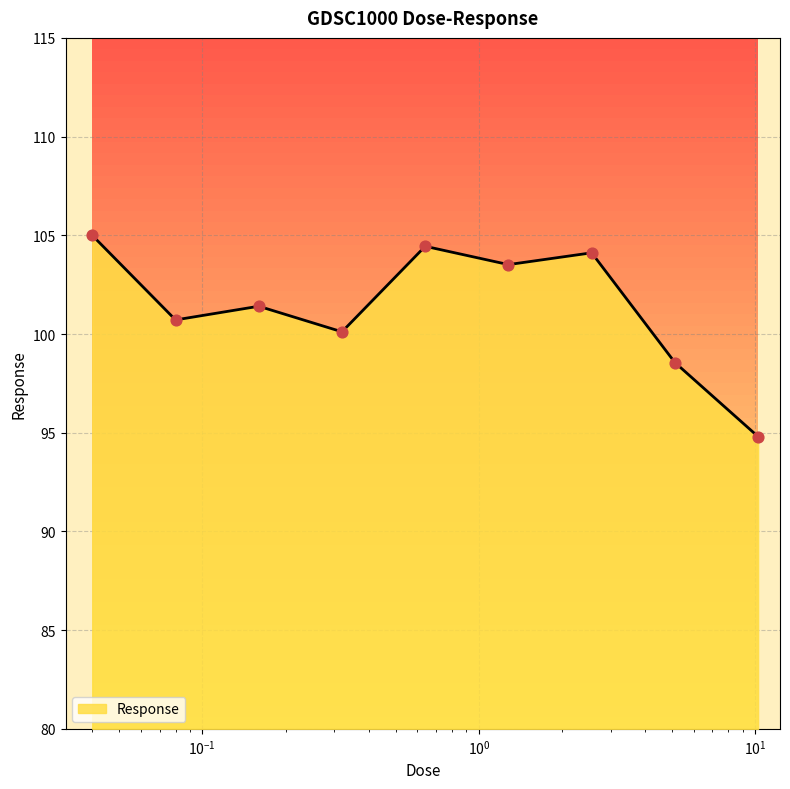

What is the change in value from 0.32 to 10.24?

-5.3